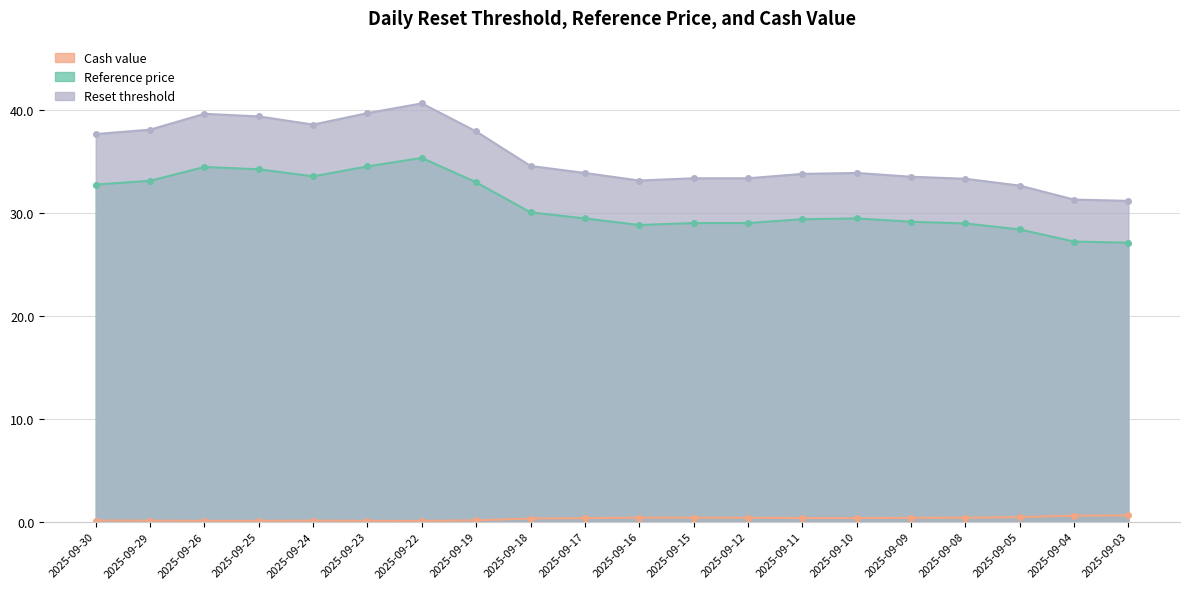

True or false: Cash value and Reference price intersect in this chart.

False